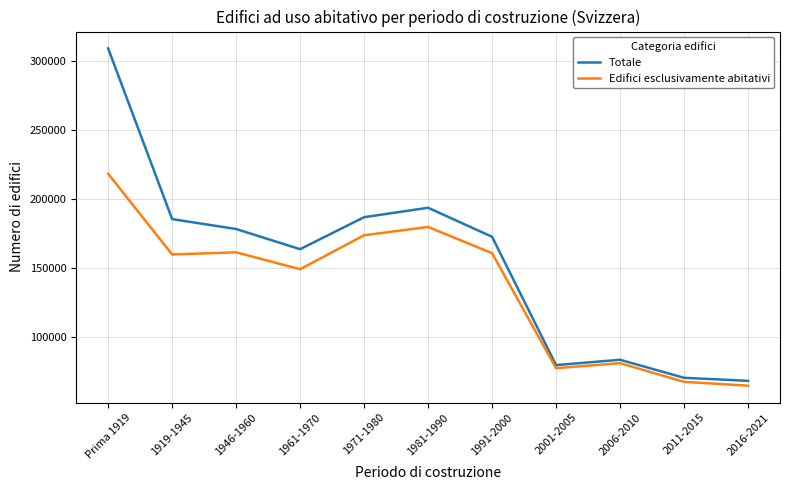

What is the sum of the Totale values at 1961-1970 and 1946-1960?

342000